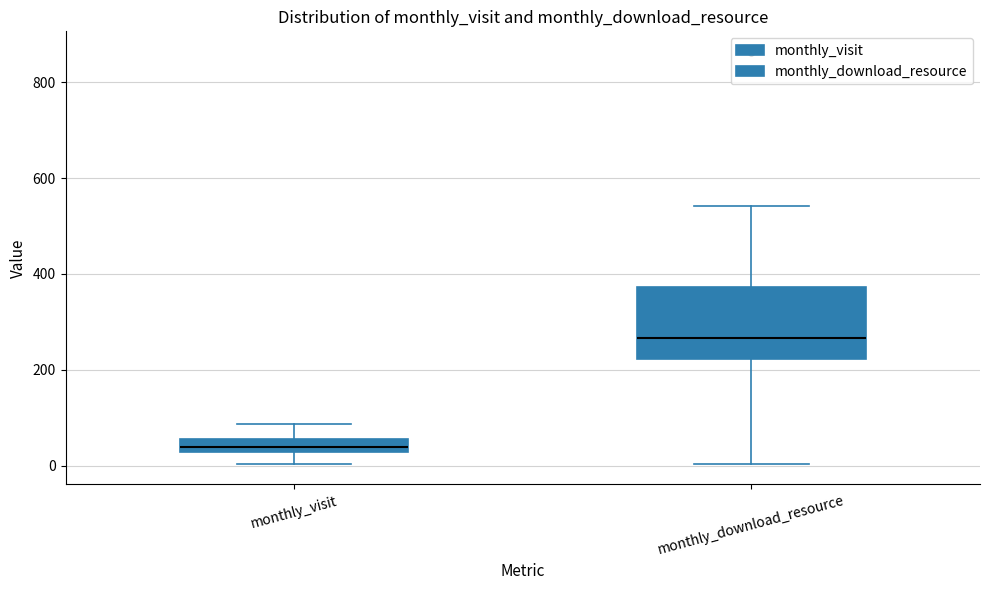

Where does the upper whisker of the box for monthly_visit end on the y-axis? The values are not printed on the chart, so give them approximately, as read against the axis.

80